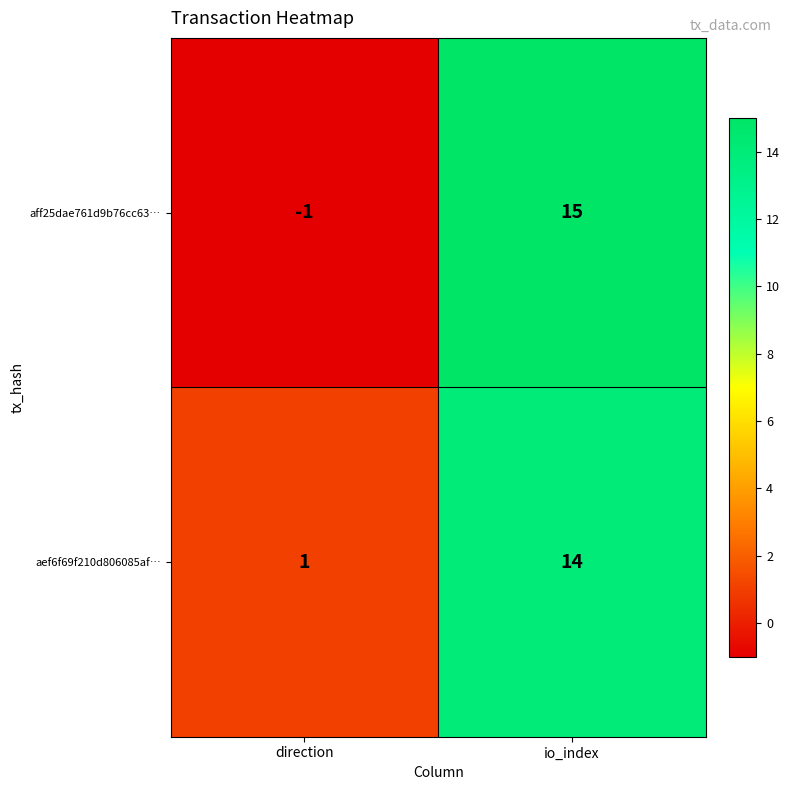

What is the sum of the aff25dae761d9b76cc63… values at direction and io_index?

14